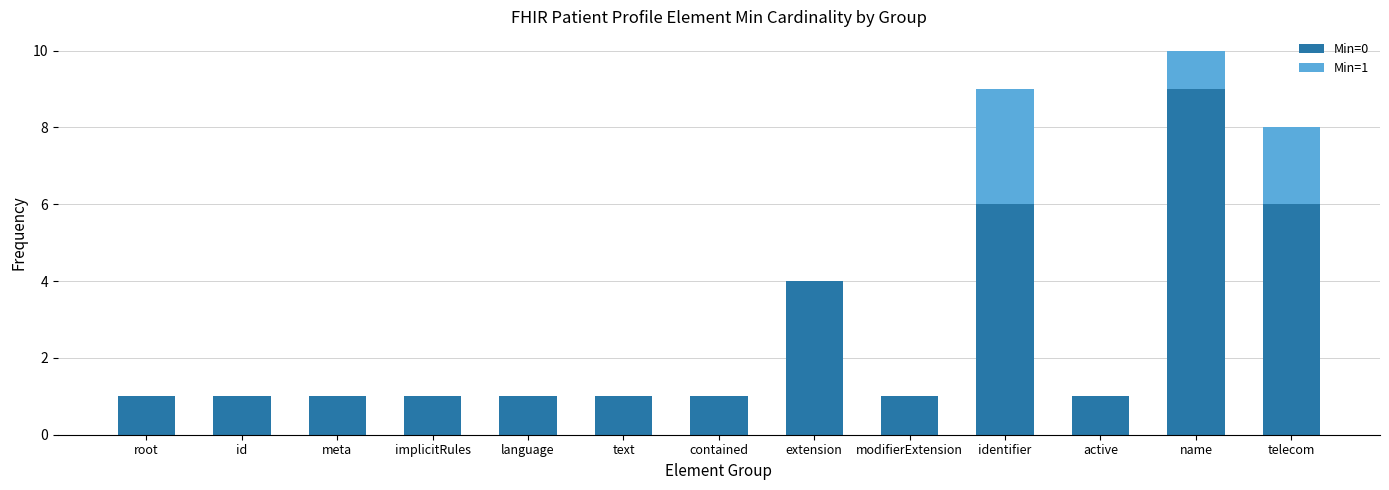

The Min=0 series shows 0 at active. True or false?

False